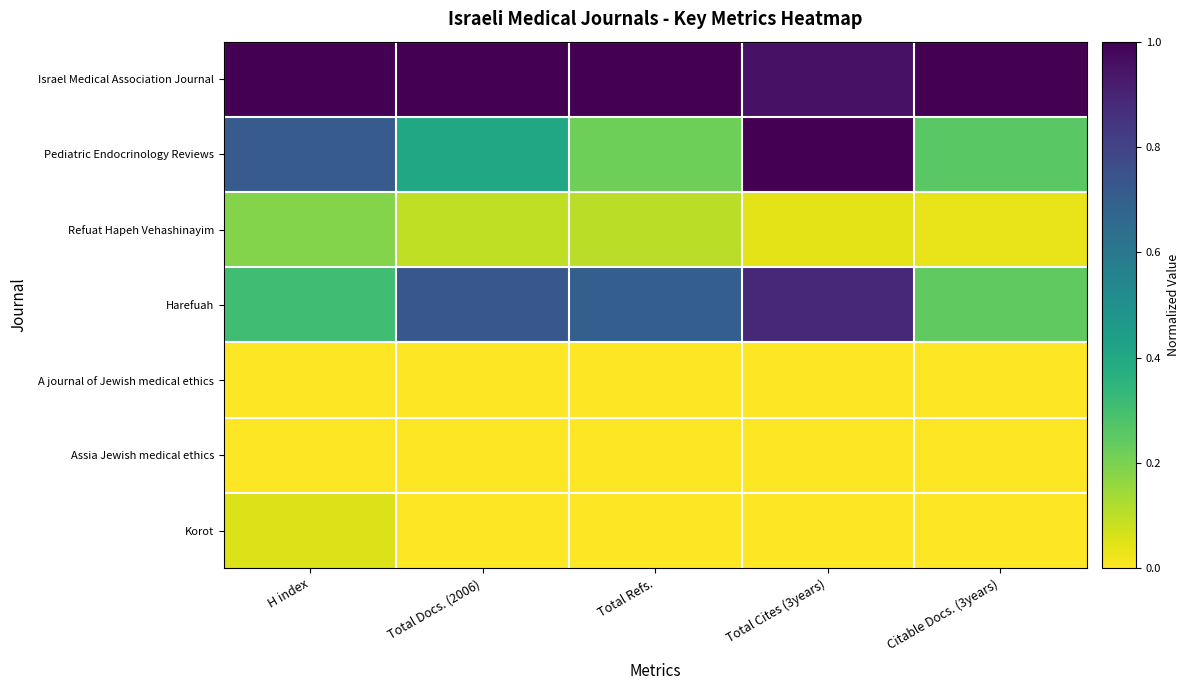

Which series has the largest total across all categories?

Israel Medical Association Journal